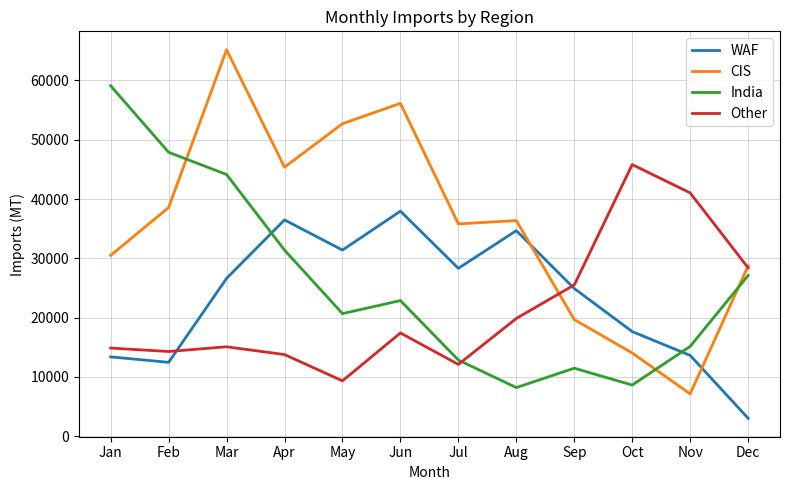

What are all the series names shown in the legend?

WAF, CIS, India, Other